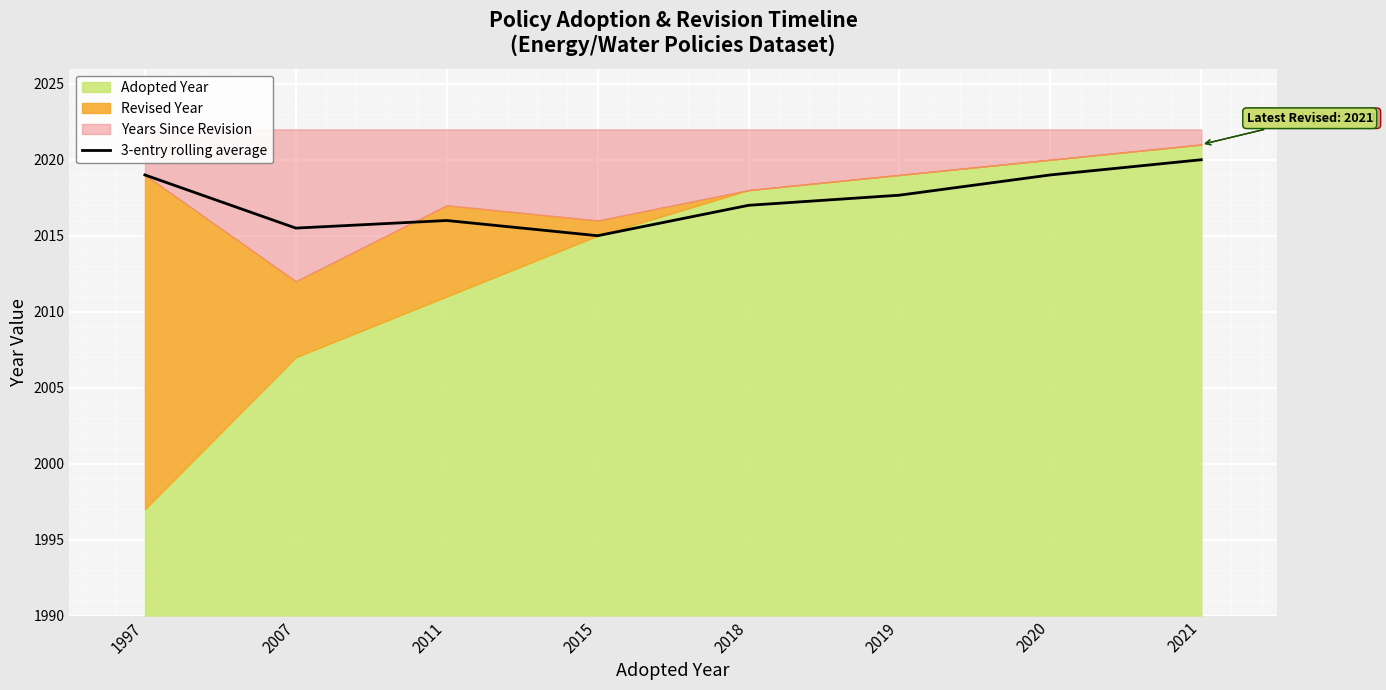

At which label does the data first exceed 2017?

1997